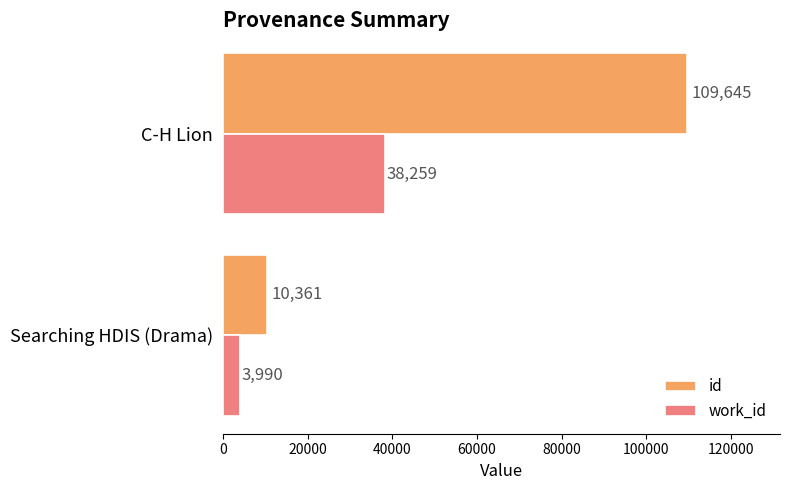

What is the total value across all series at Searching HDIS (Drama)?

14351